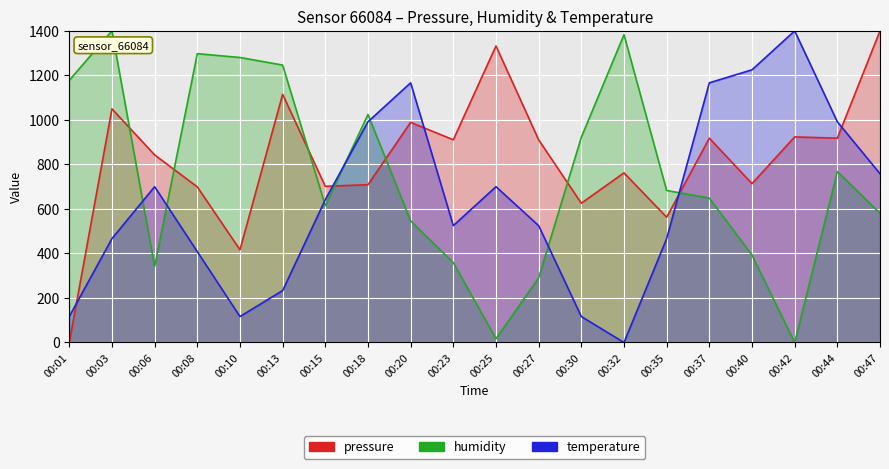

Which has a higher value, 00:01 or 00:03?

00:03